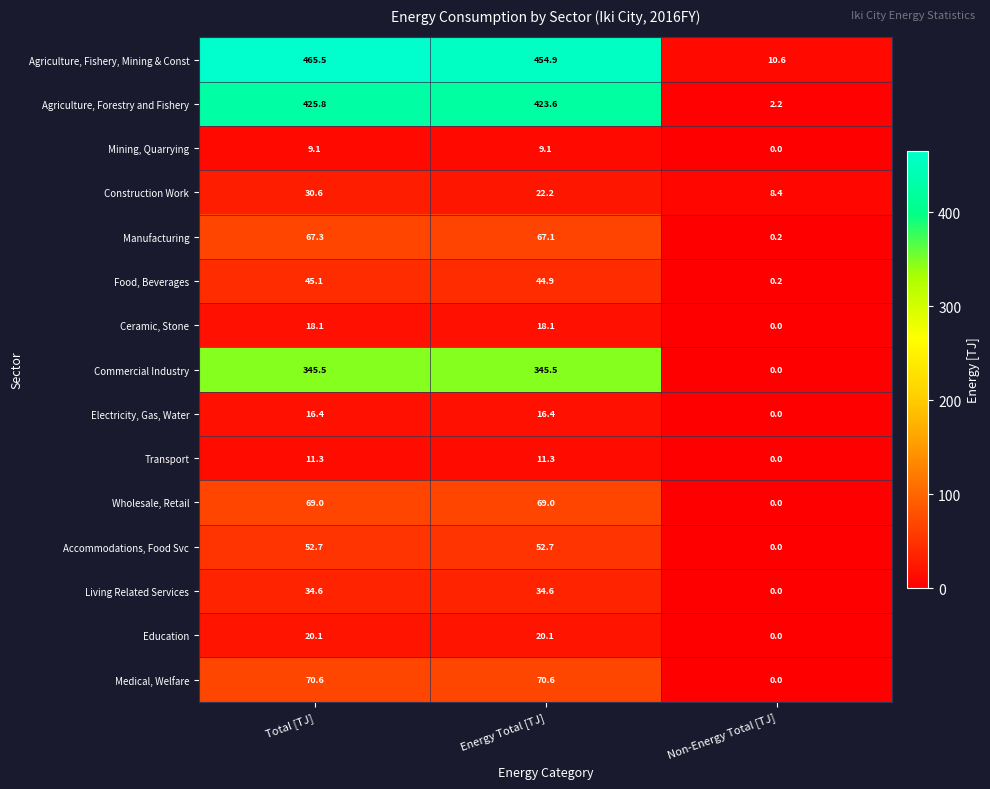

What is the difference between the maximum and minimum values in the Commercial Industry series?

345.5